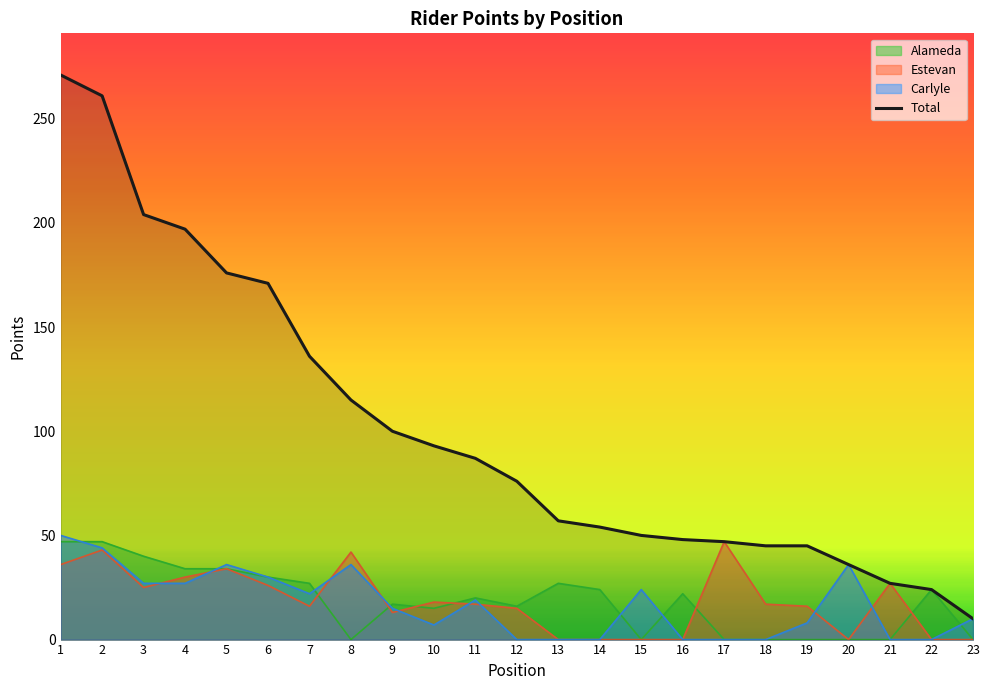

Which has a higher value, 5 or 13?

5